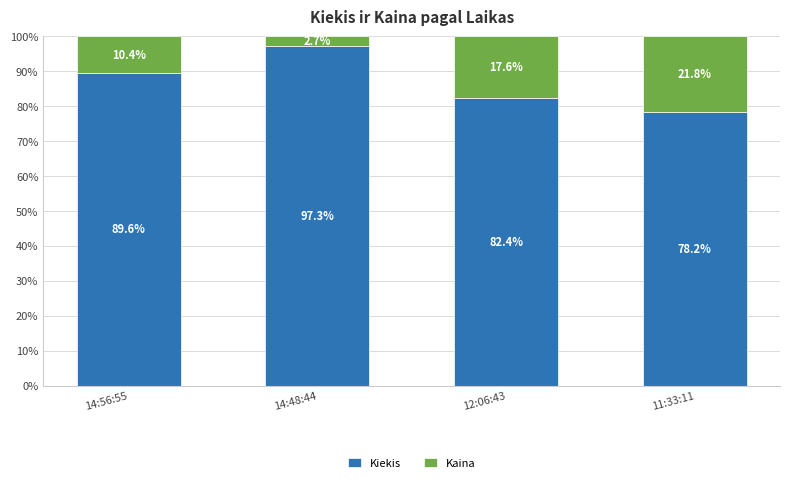

What is the lowest value of the Kiekis series?

78.2